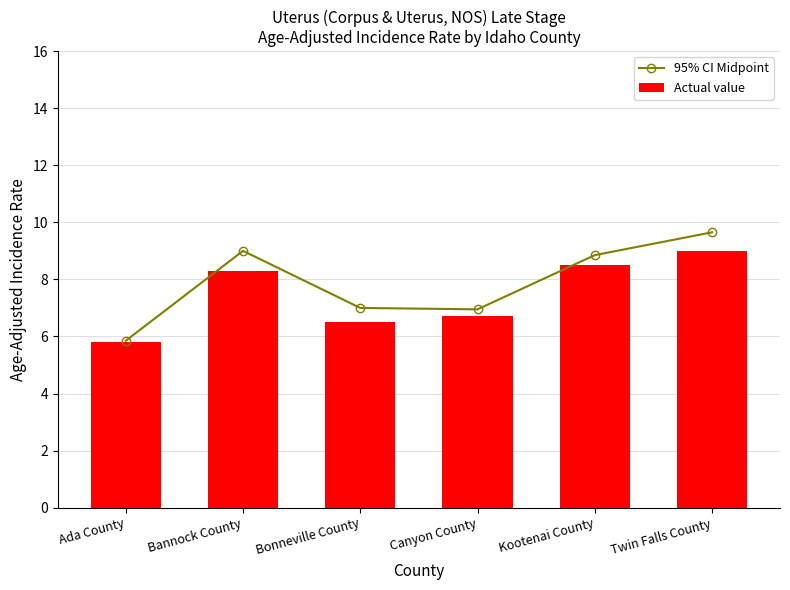

List the series in order of their peak value, lowest first.

Actual value, 95% CI Midpoint